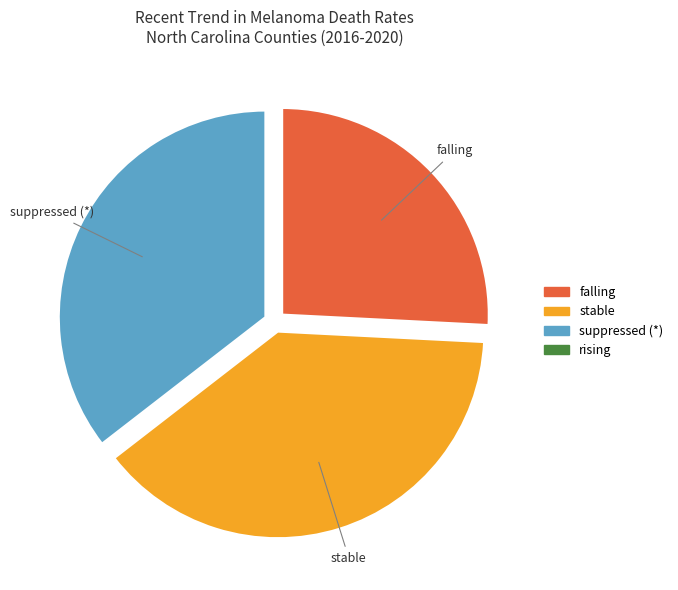

Do stable and suppressed (*) together represent more than half of the pie?

Yes